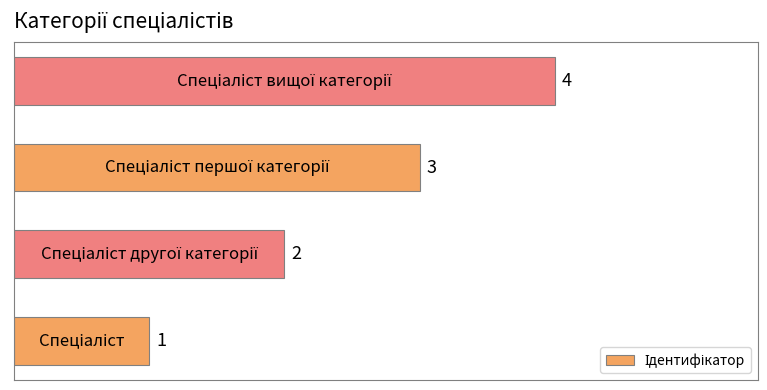

What is the maximum value shown in the chart?

4